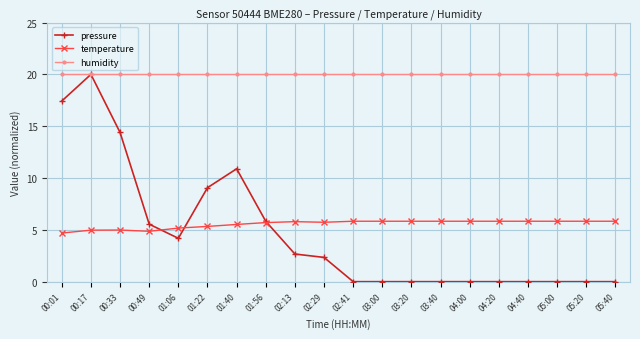

Rank the series at 05:20 from lowest to highest value.

pressure, temperature, humidity